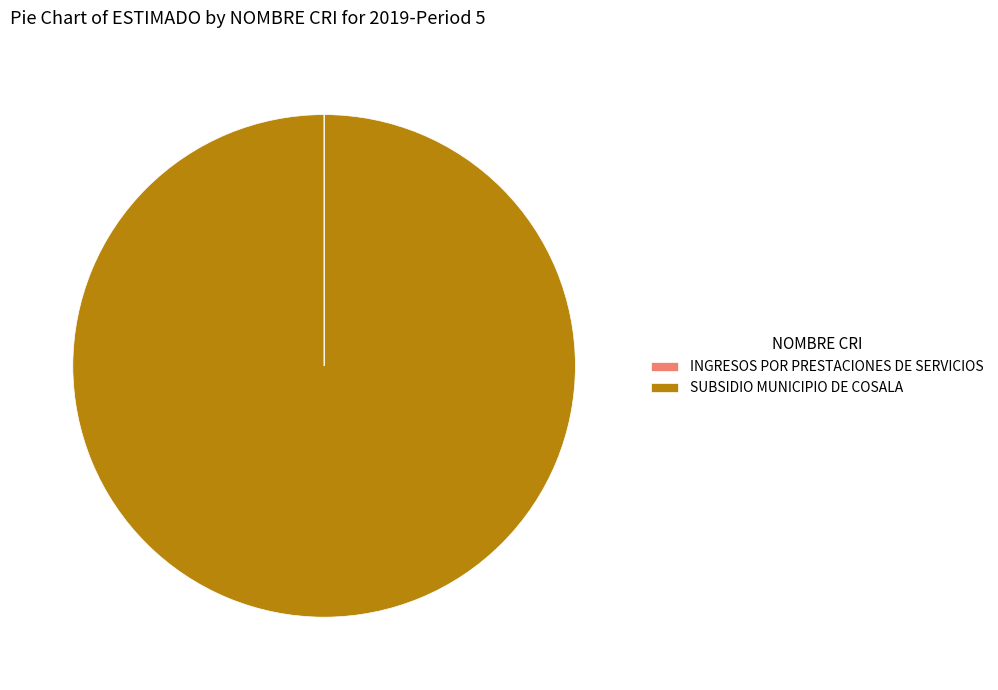

True or false: SUBSIDIO MUNICIPIO DE COSALA accounts for 86% of the total.

False